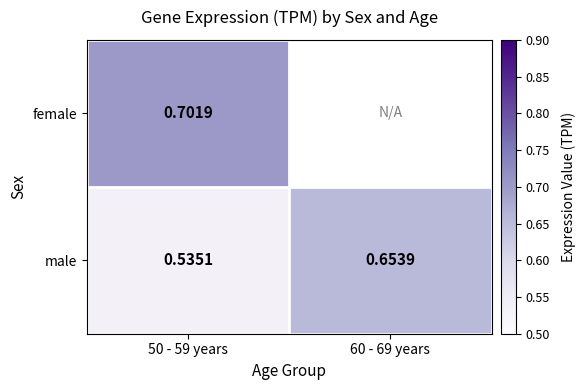

Rank the series at 50 - 59 years from lowest to highest value.

male, female